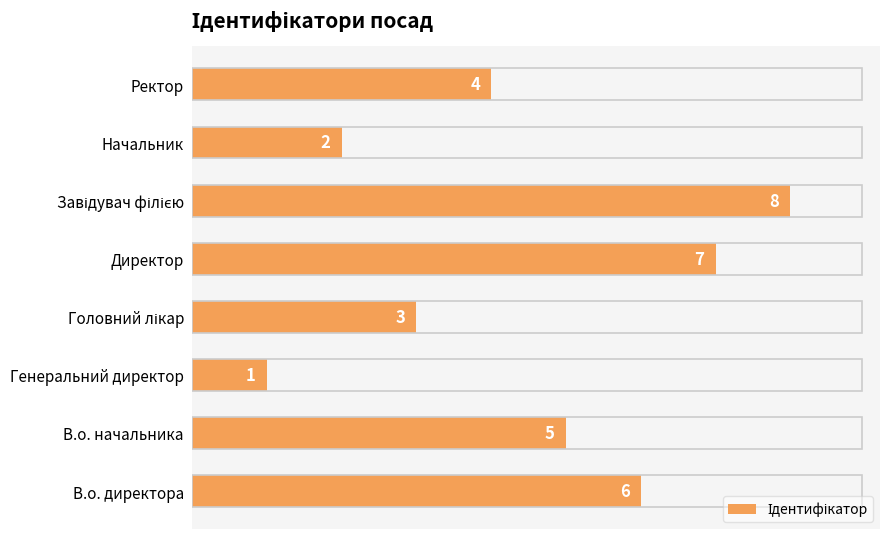

At which category does the chart reach its minimum across all series?

Генеральний директор